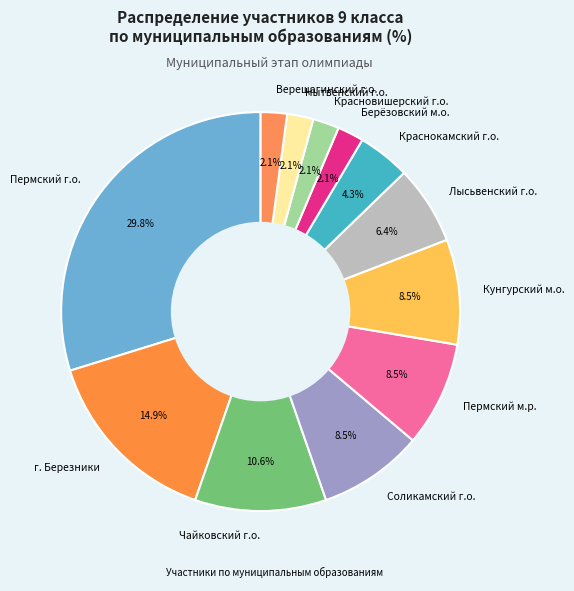

Does Краснокамский г.о. account for over 50% of the chart?

No